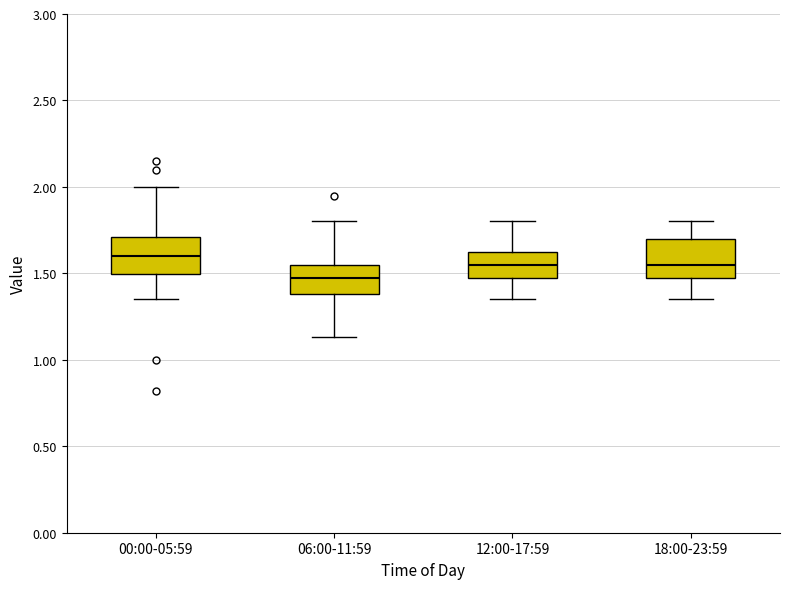

Which box's median line is the lowest?

06:00-11:59